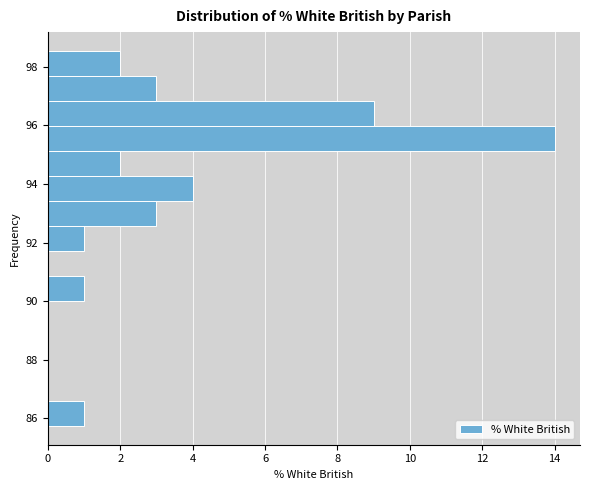

Which range on the y-axis has the longest bar?

95.2 to 96.0